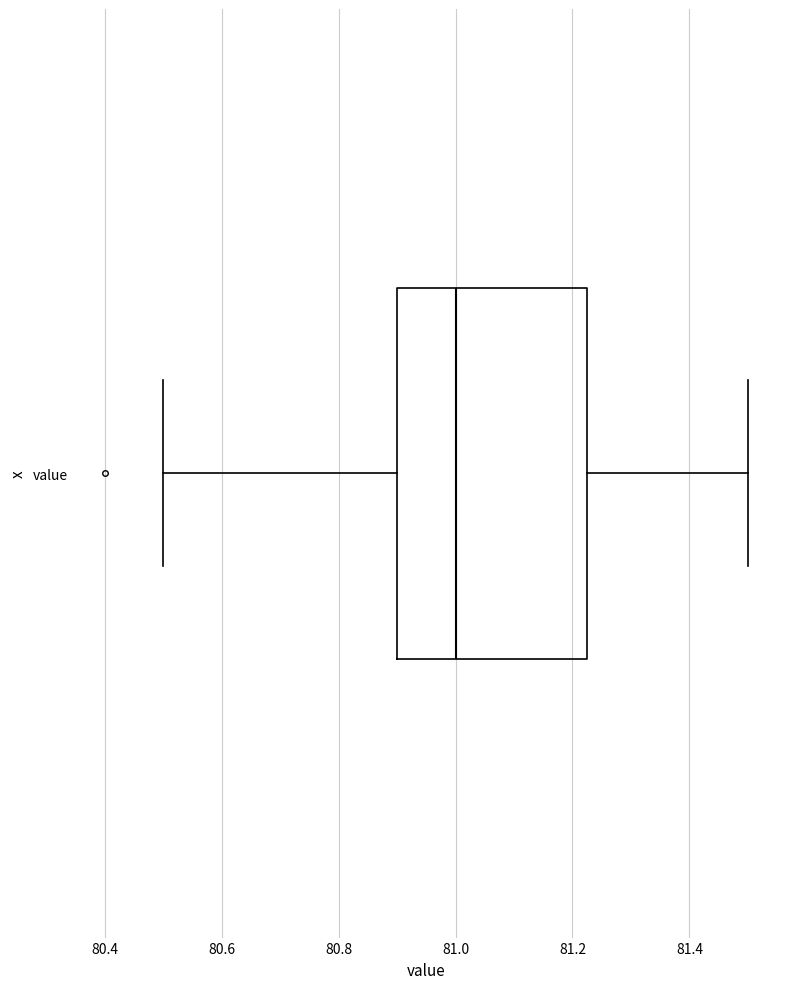

Read this box plot against the x-axis: the position of the median line, the range covered by the box, and the ends of both whiskers. The values are not printed on the chart, so give them approximately, as read against the axis.

median 81.00, box 80.90 to 81.22, whiskers 80.50 to 81.50